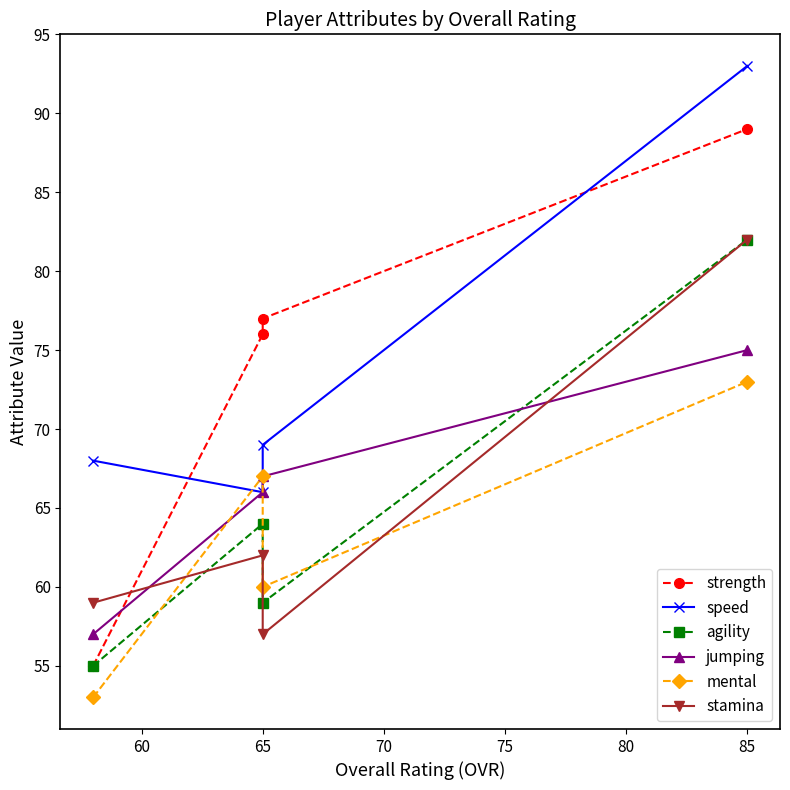

What are all the series names shown in the legend?

strength, speed, agility, jumping, mental, stamina